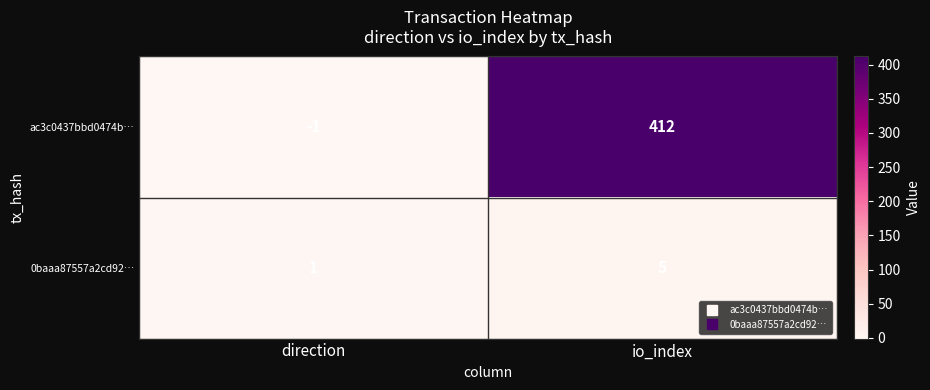

List the series in order of their overall mean, lowest first.

0baaa87557a2cd92…, ac3c0437bbd0474b…